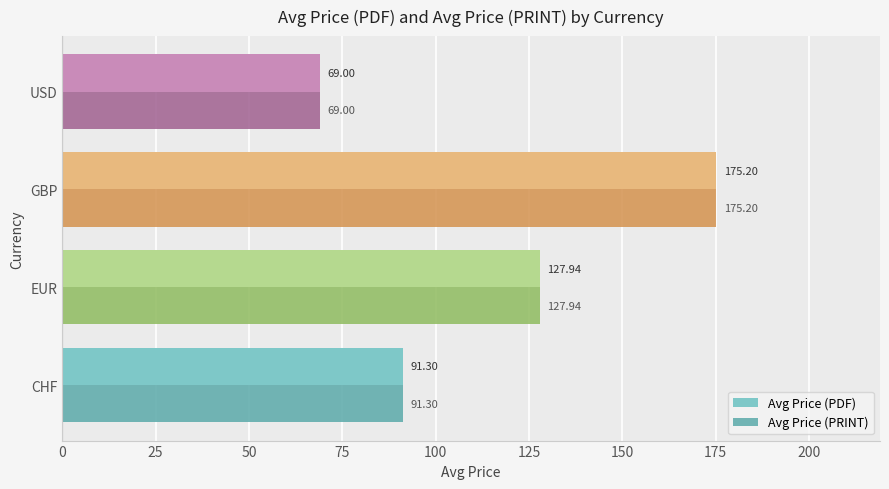

What is the difference between the maximum and minimum values in the Avg Price (PDF) series?

106.2